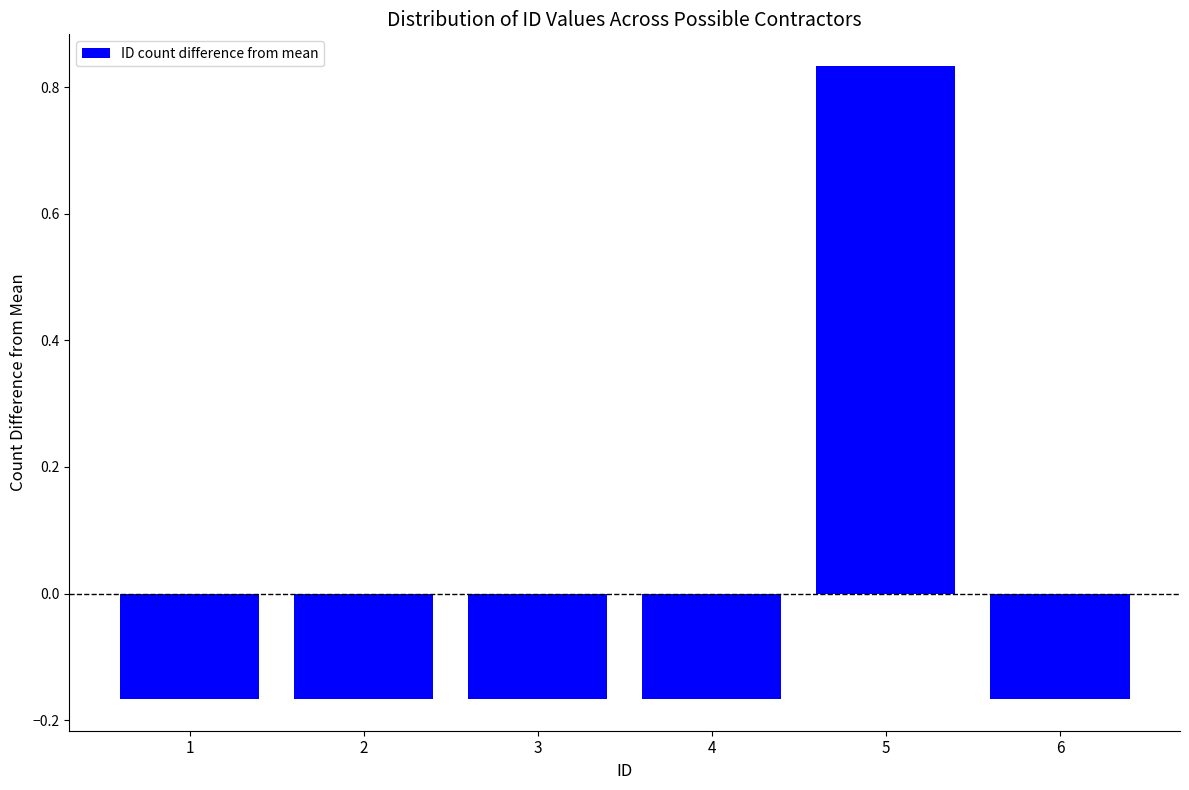

True or false: the data shows -0.1 at 3.

False